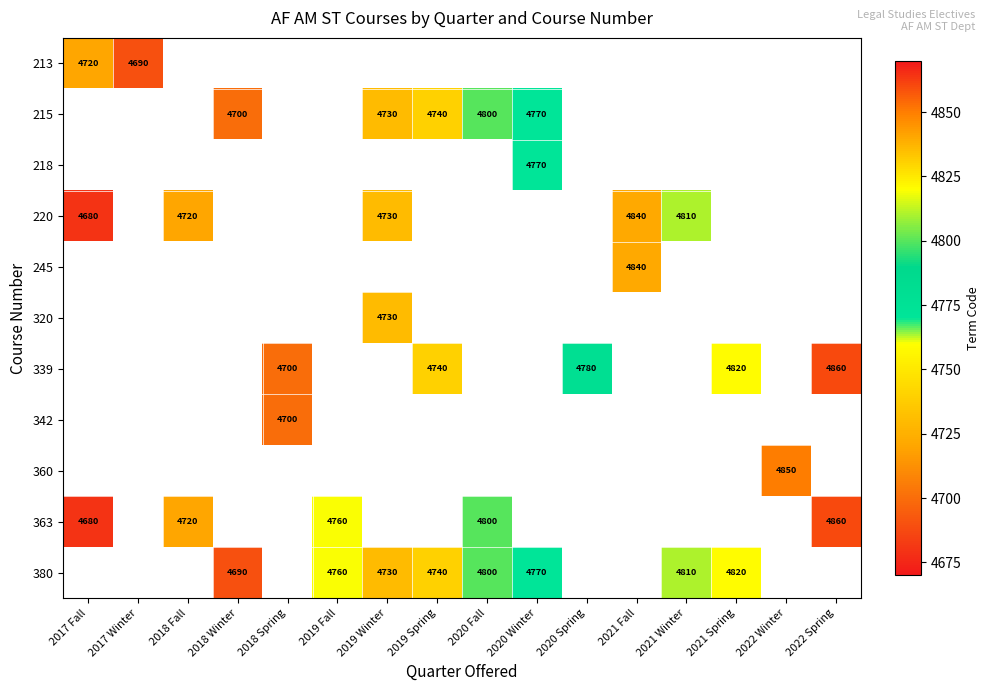

Is it true that 380 equals 4770 at 2020 Winter?

True